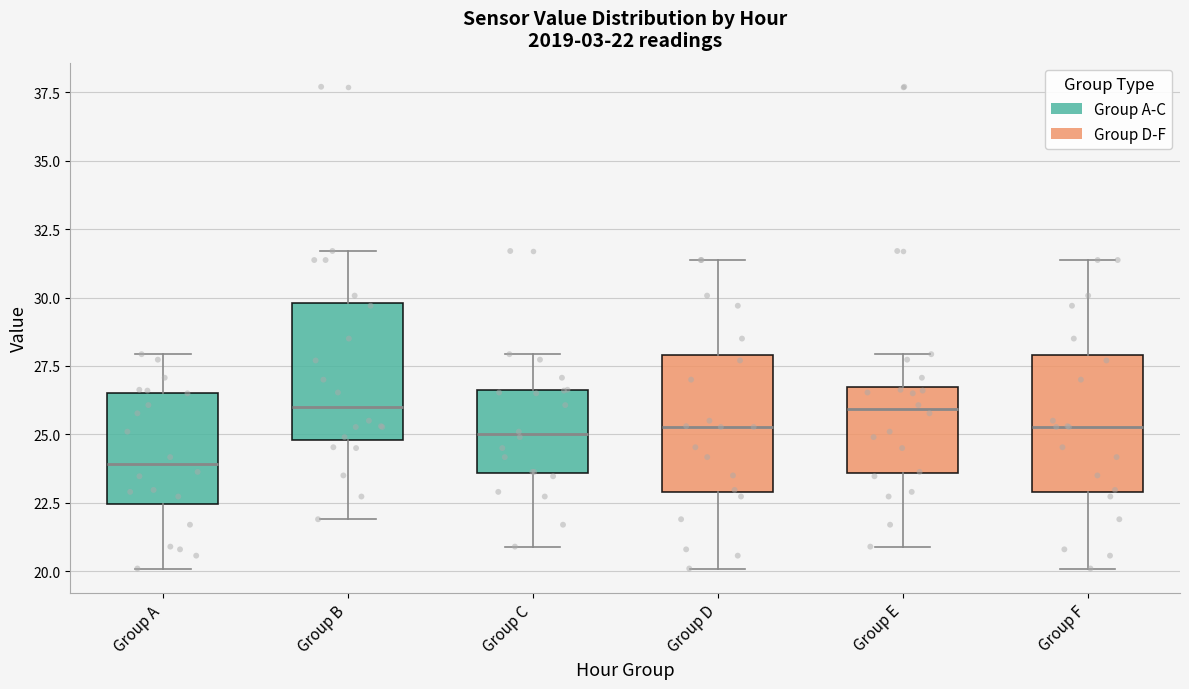

Which box has the lowest median line?

Group A